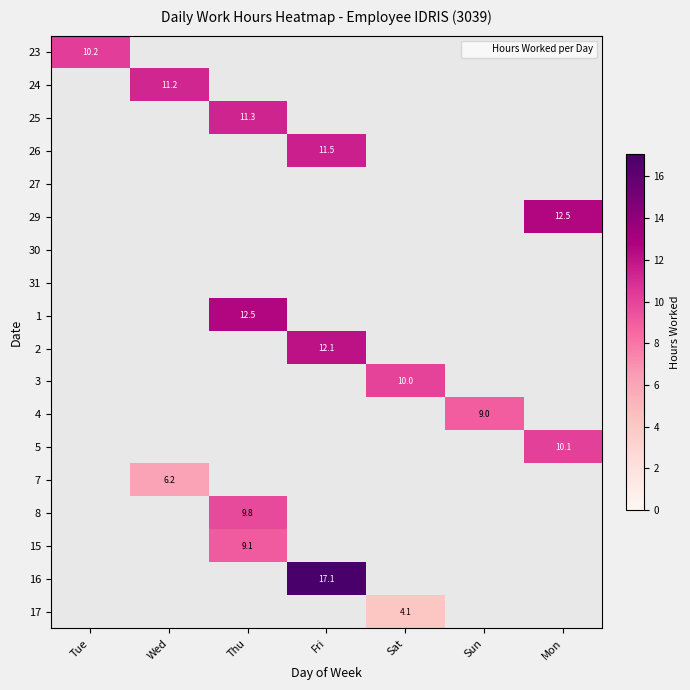

How many distinct data groups are displayed?

18